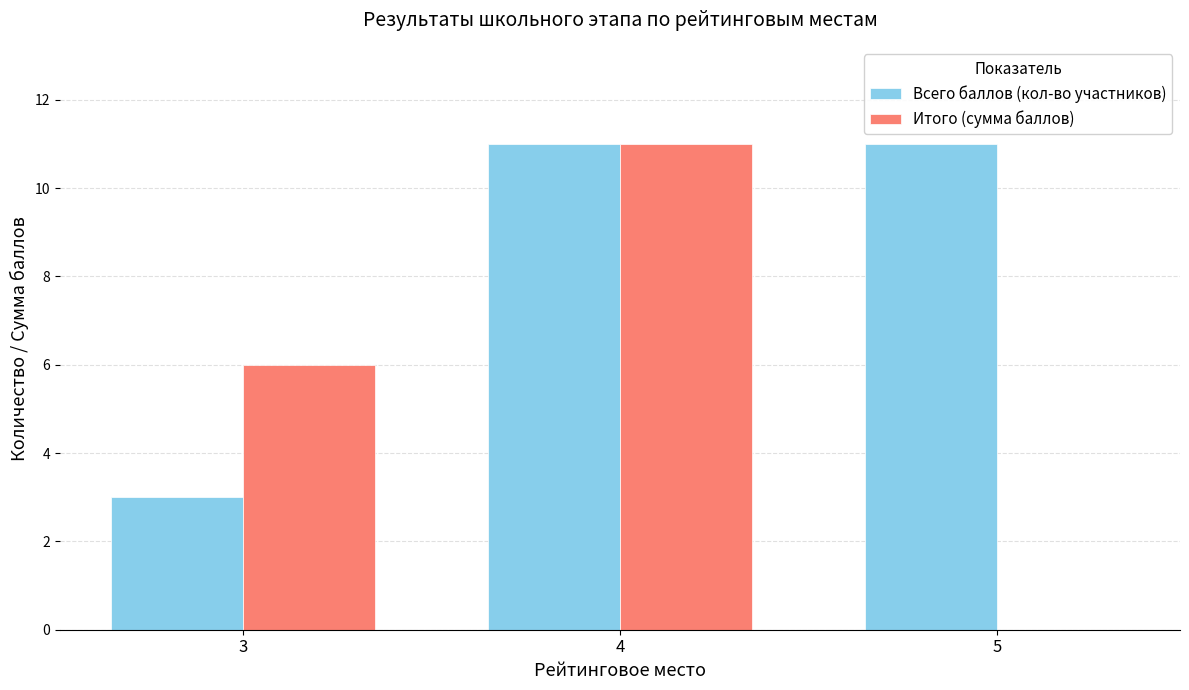

True or false: Всего баллов (кол-во участников) has a value of 11 at 4.

True